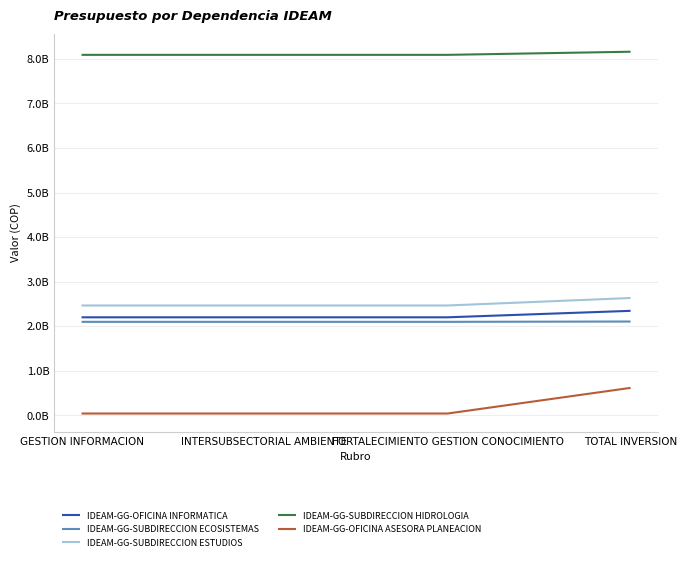

Which series has the widest spread of values?

IDEAM-GG-OFICINA ASESORA PLANEACION